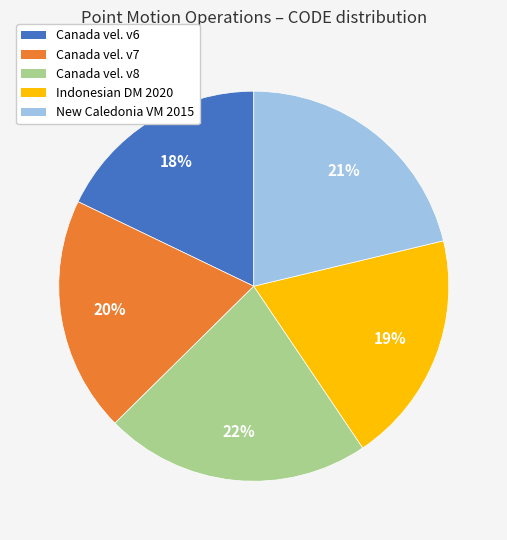

Does any single category account for the majority?

No